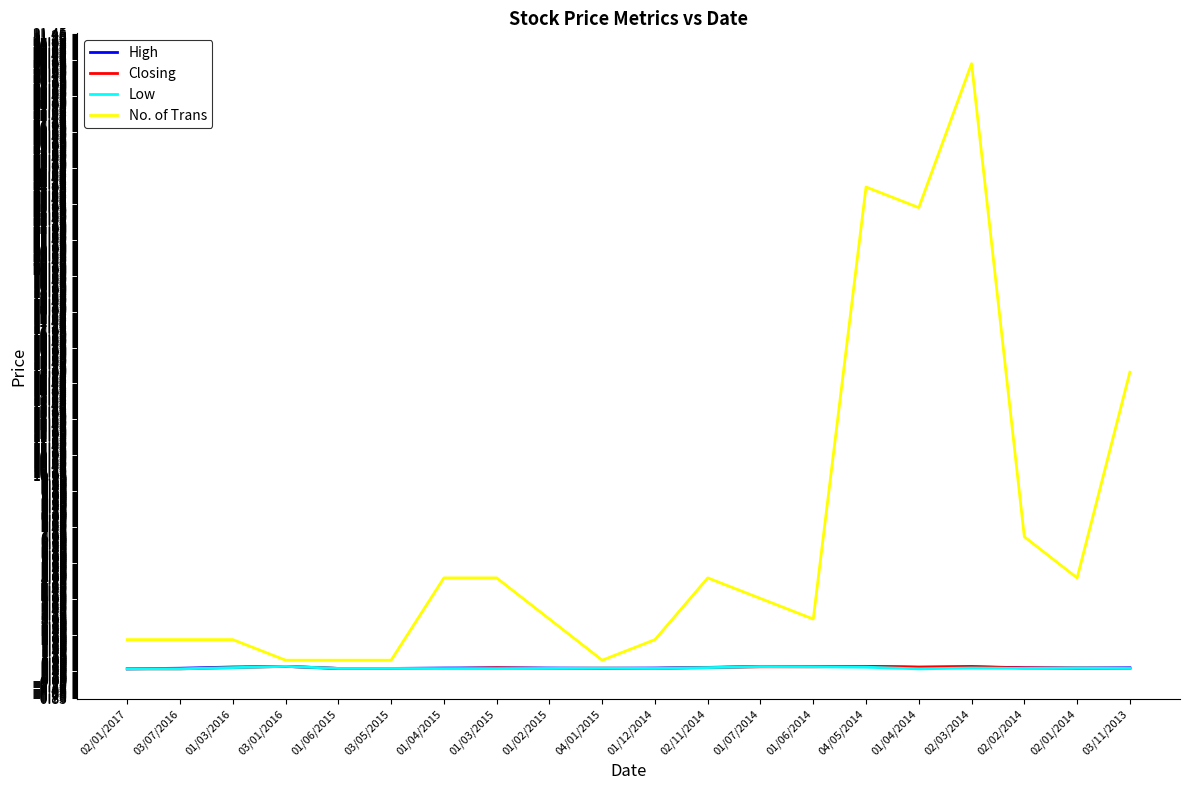

How many distinct data groups are displayed?

4